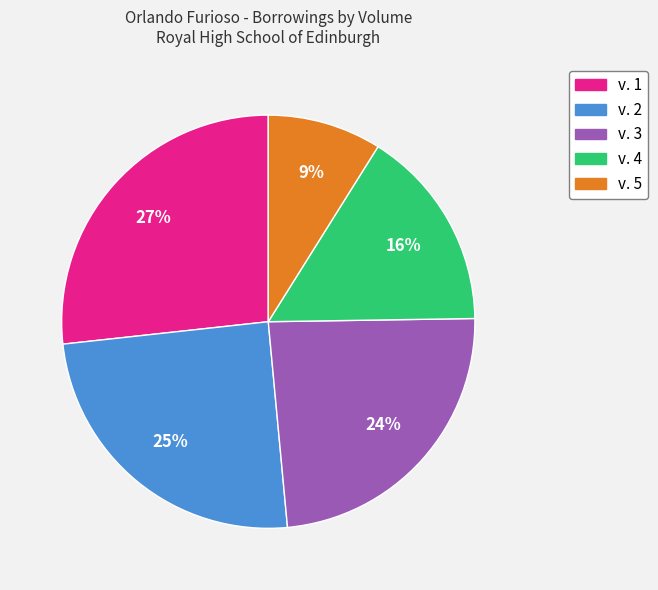

To the nearest percent, what portion does v. 3 represent?

24%